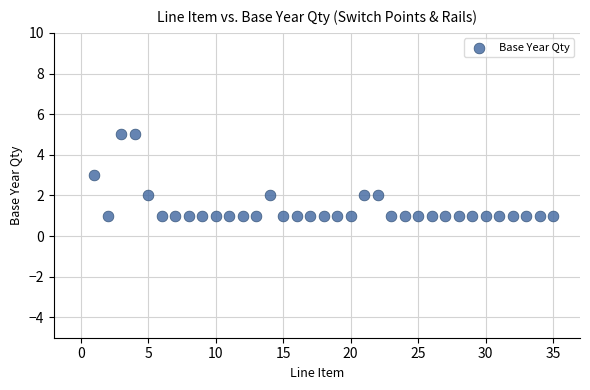

What is the range of X values (max minus min)?

34